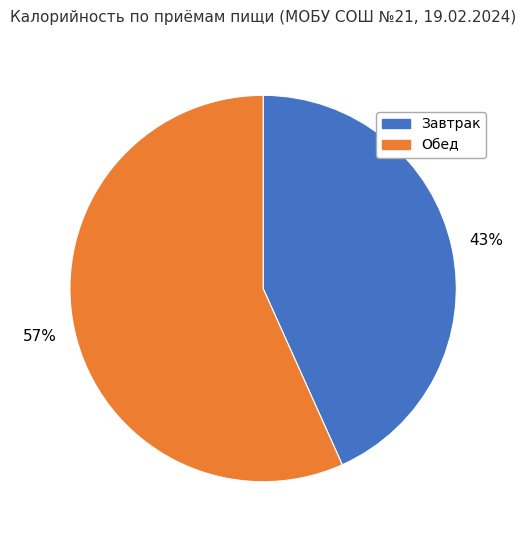

To the nearest percent, what is the combined percentage of Завтрак and Обед?

100%